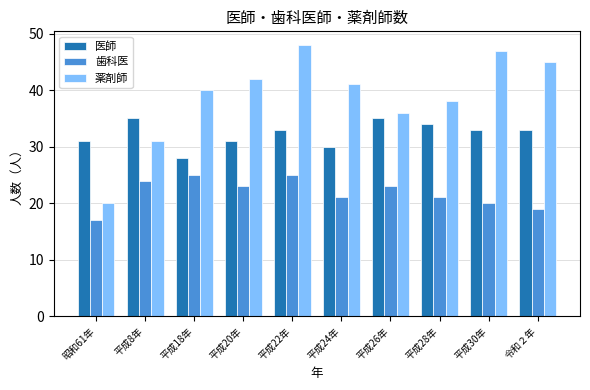

What is the value of the 薬剤師 bar at the 3rd from the left?

40